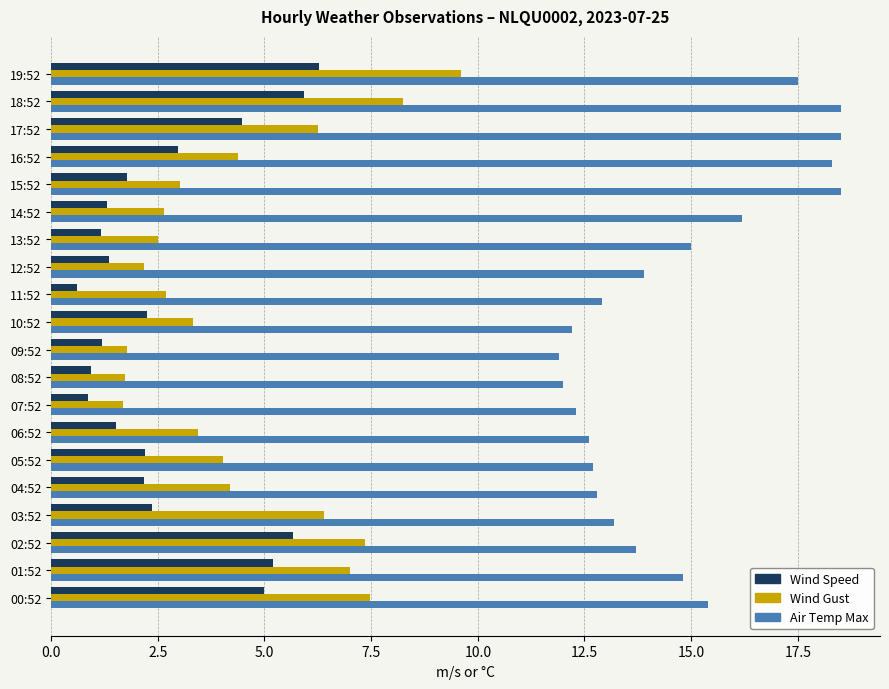

What is the difference between the maximum and minimum values in the Wind Speed series?

5.7